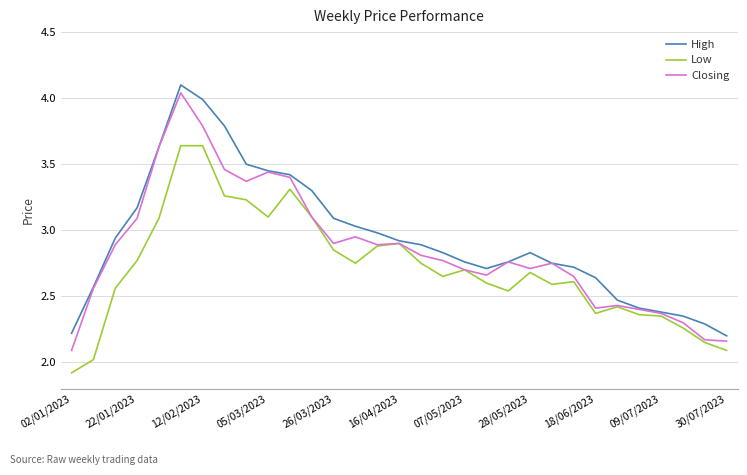

What are all the series names shown in the legend?

High, Low, Closing